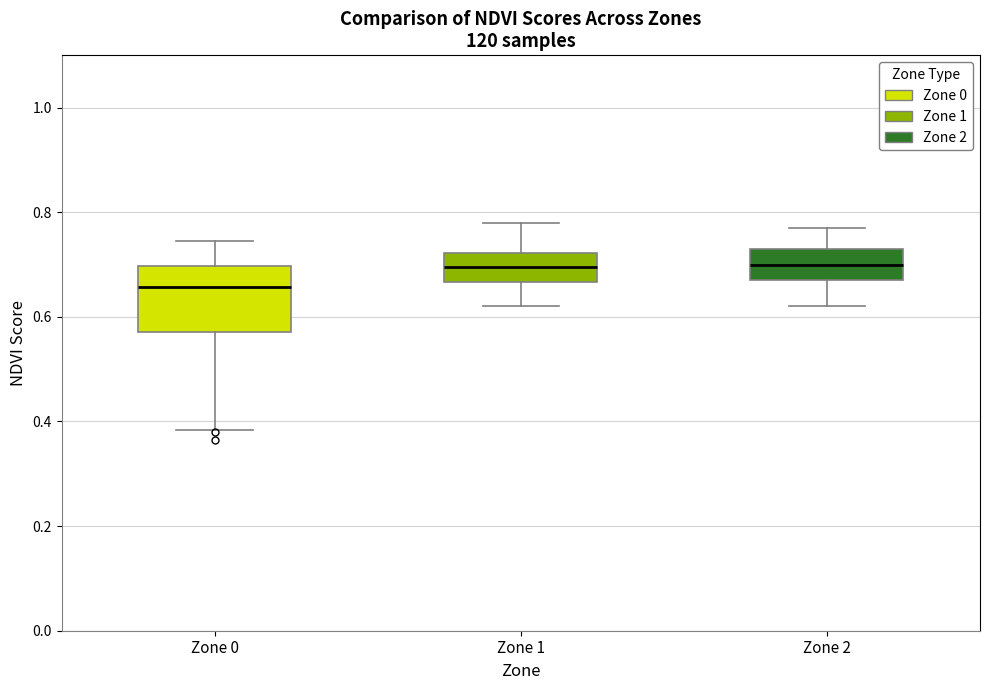

Which box is the tallest, from its lower edge to its upper edge?

Zone 0